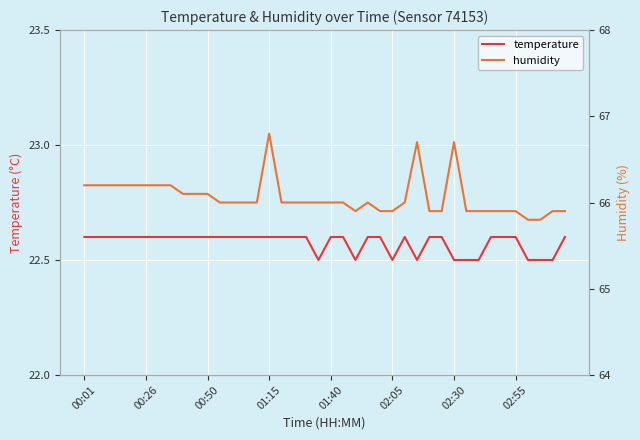

How many lines are shown in the chart?

2